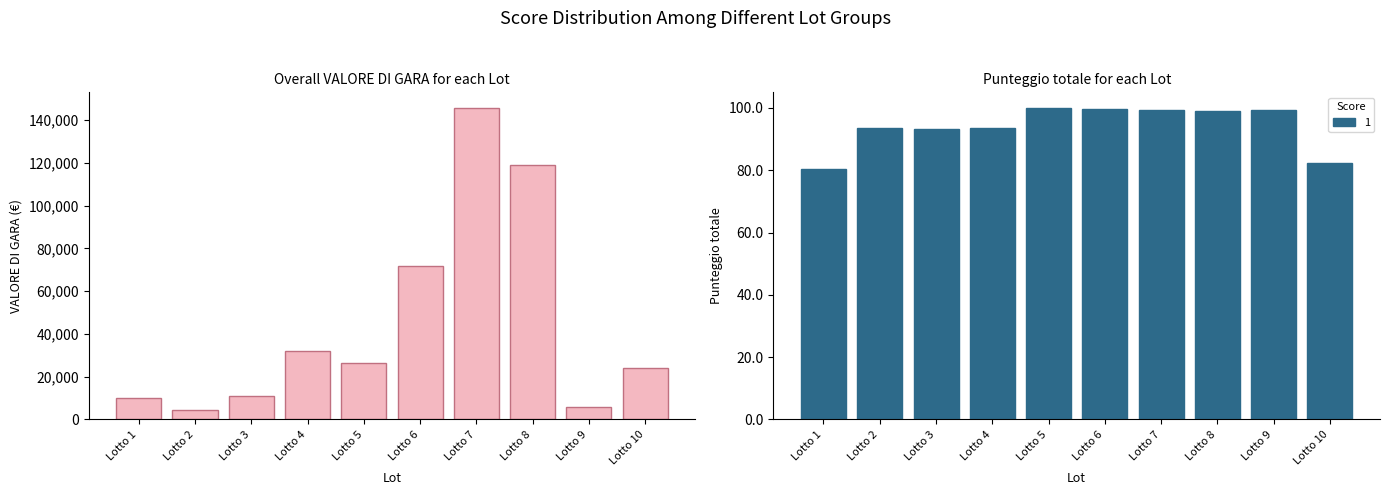

The value at Lotto 7 is 47800. True or false?

False